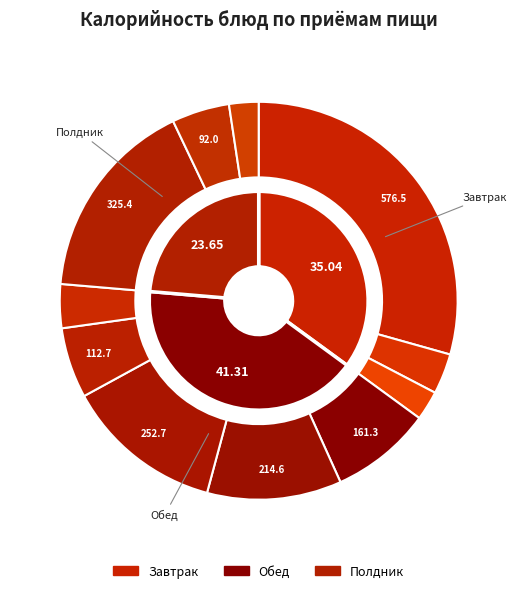

Combined, what portion of the pie is Сок and Каша гречневая?

17.6%